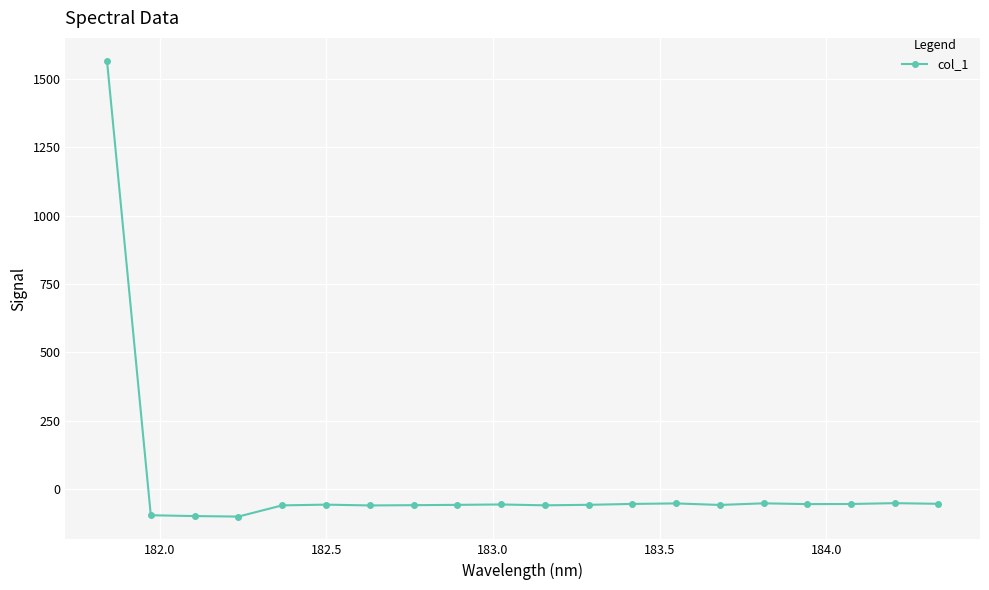

True or false: the data has more than 0 interior local peaks.

True